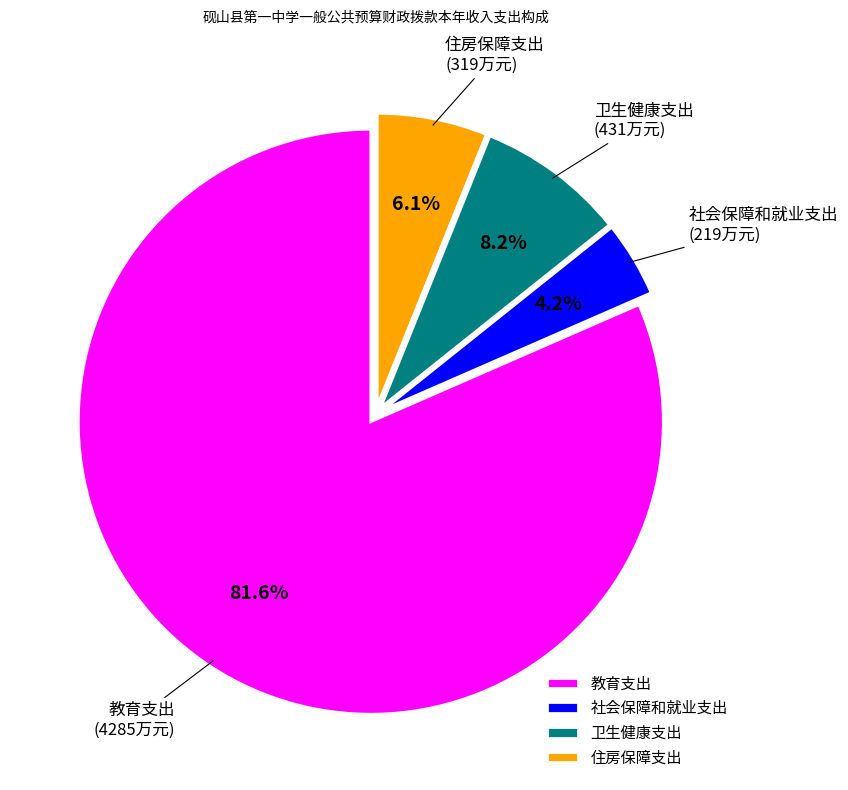

True or false: 社会保障和就业支出 accounts for 10% of the total.

False